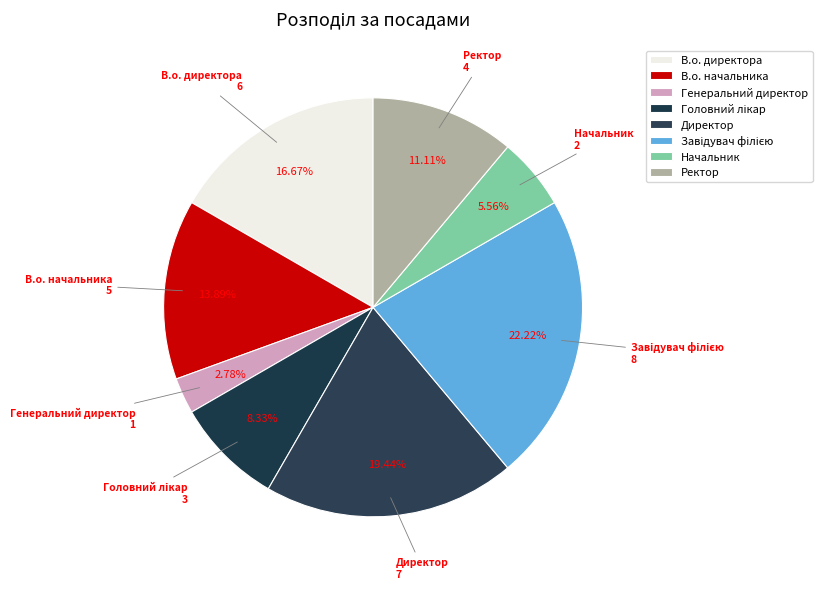

Does any single category account for the majority?

No